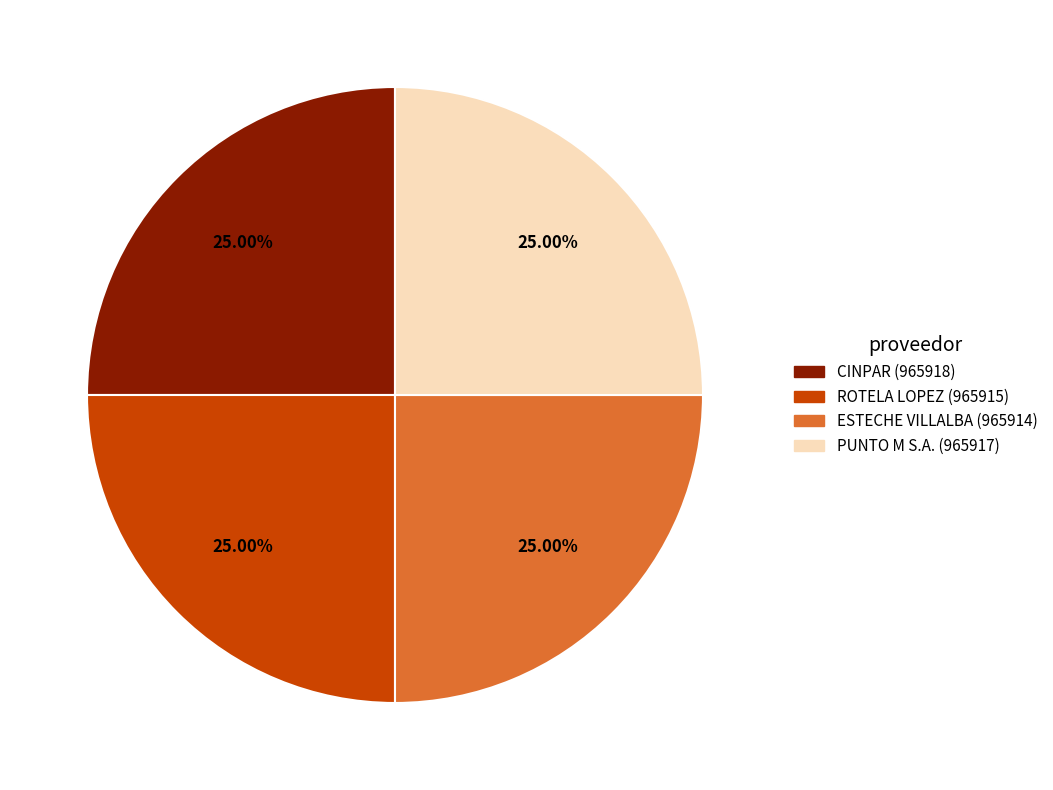

To the nearest percent, what is the average slice percentage?

25%